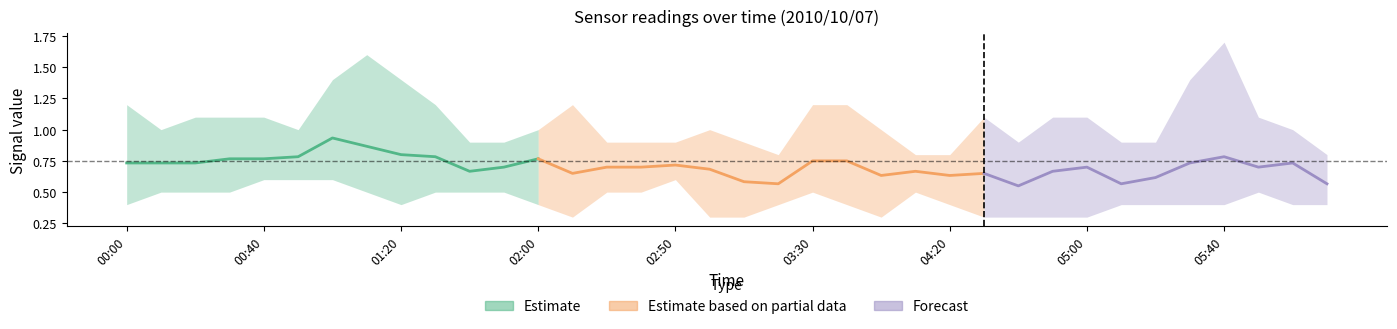

True or false: 2.047 has a value of 0.4 at 2010/10/07 04:40.

False